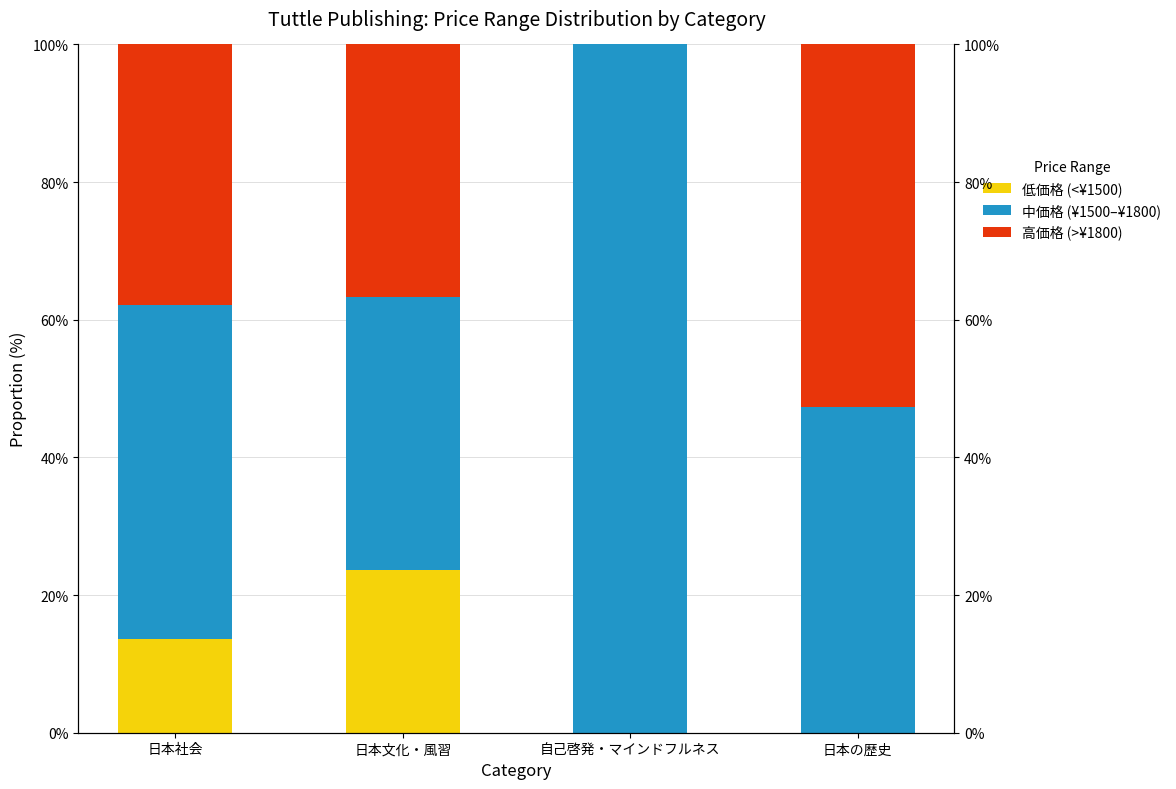

What is the difference between the 中価格 (¥1500–¥1800) values at 日本の歴史 and 自己啓発・マインドフルネス?

52.7